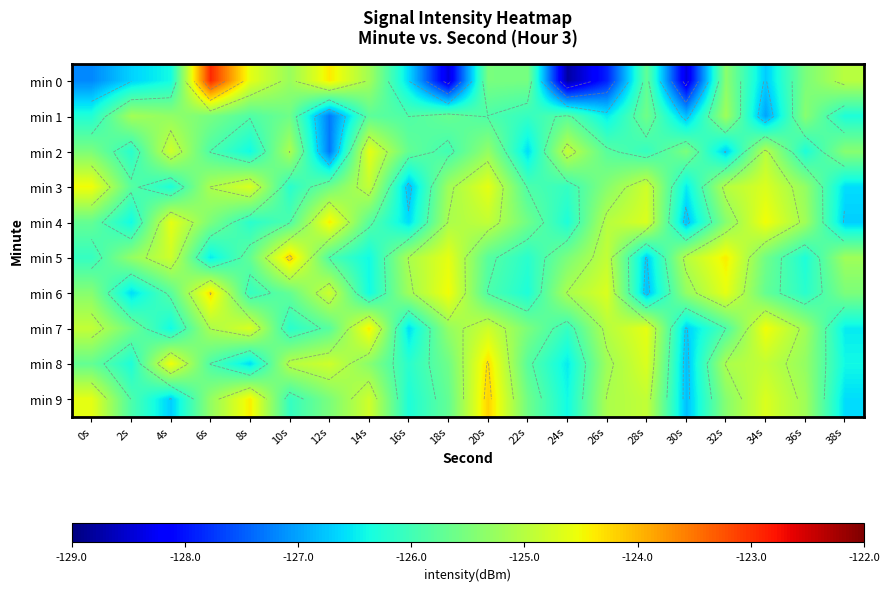

Rank the series at 24s from highest to lowest value.

min 2, min 6, min 5, min 1, min 3, min 7, min 4, min 9, min 8, min 0